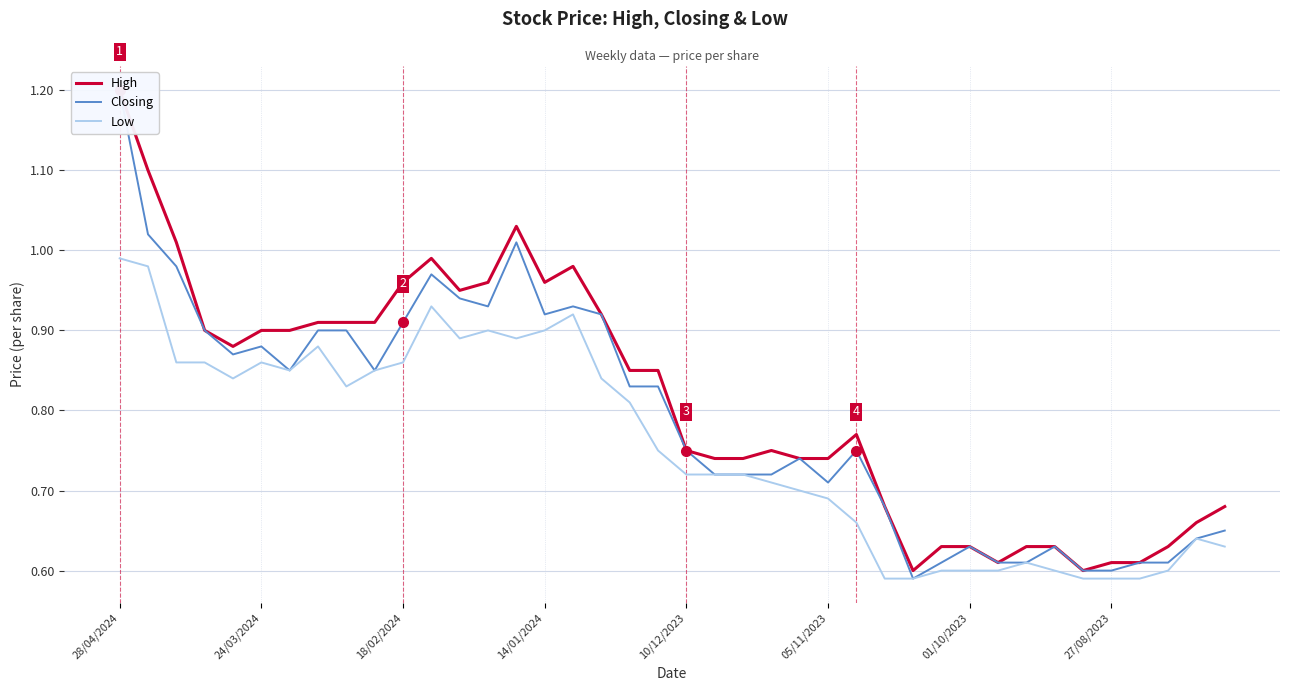

What is the smallest value displayed?

0.6